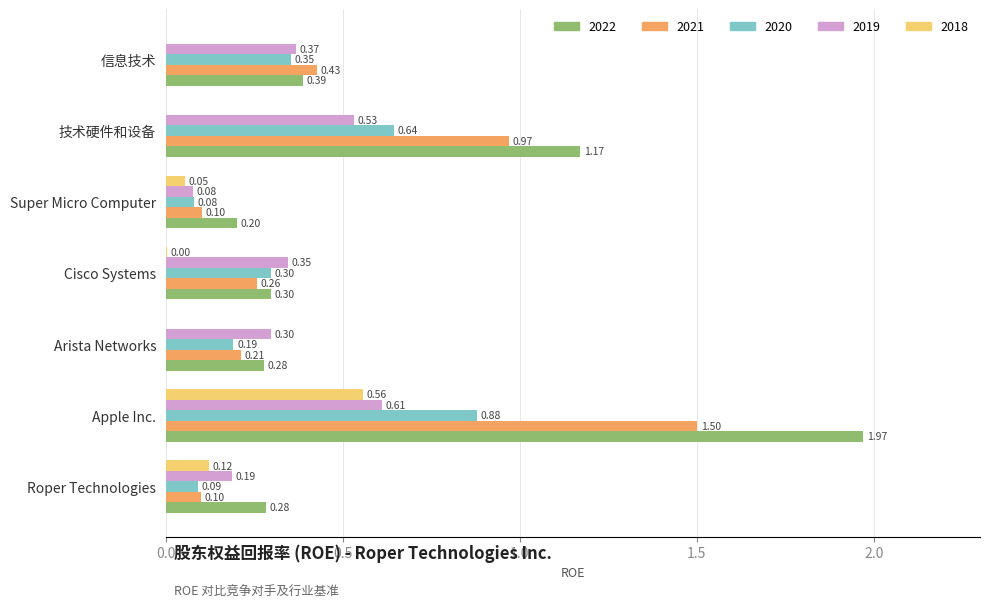

At which label is 2022 closest to 1?

技术硬件和设备